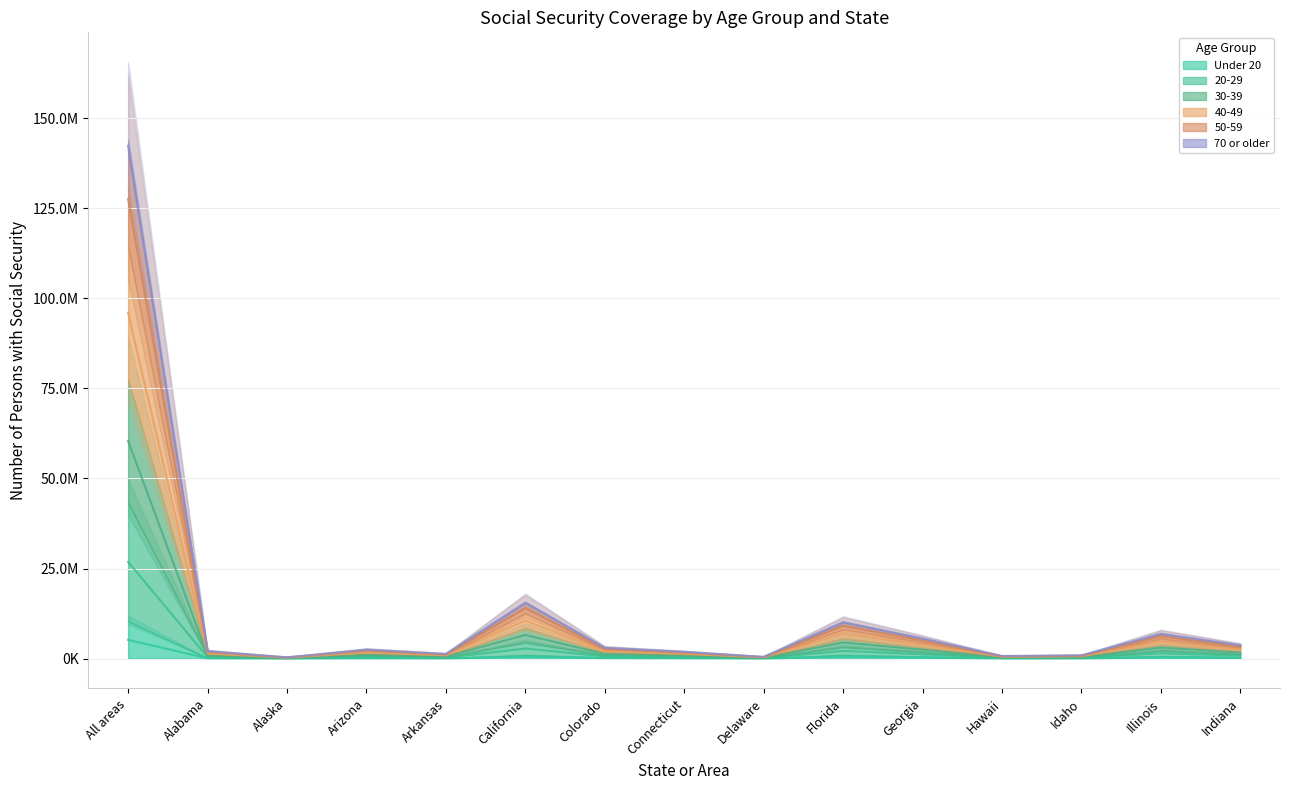

Is the value of 20-29 at Arkansas greater than the value of 50-59 at Hawaii?

Yes